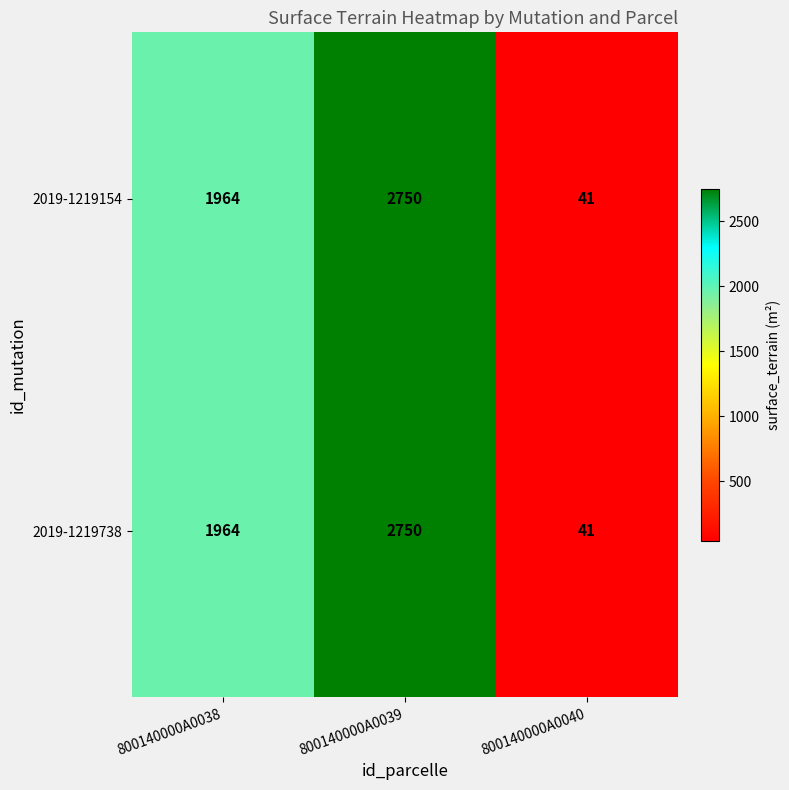

Is it true that 2019-1219154 equals 1964 at 800140000A0038?

True